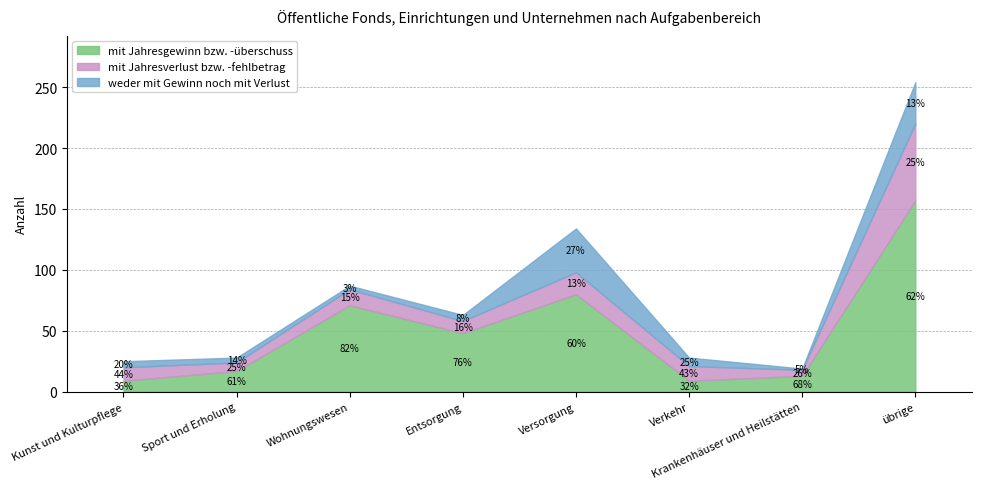

At which label does mit Jahresgewinn bzw. -überschuss first exceed 48?

Wohnungswesen